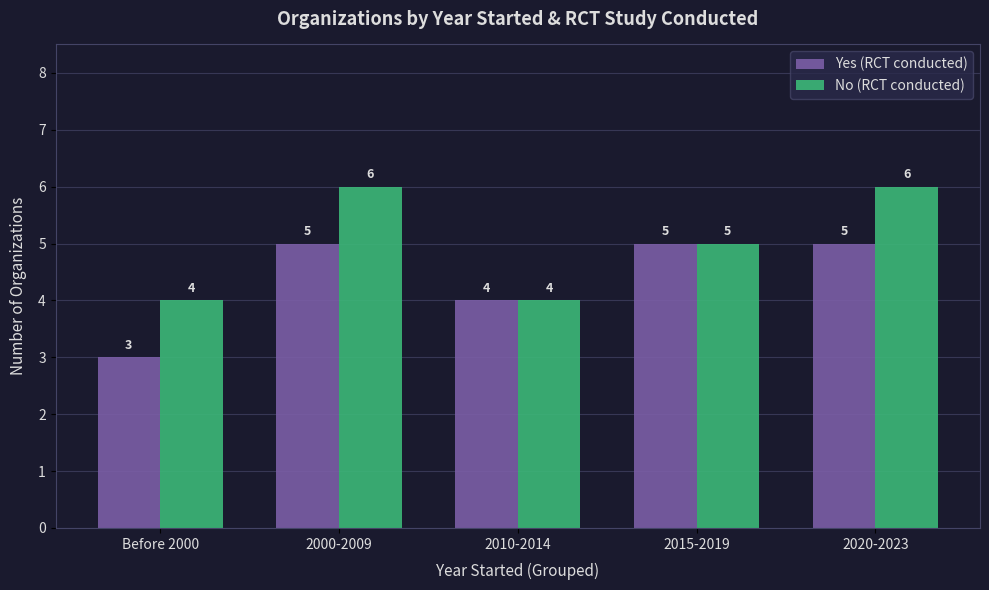

What is the spread (max minus min) of values at 2020-2023?

1